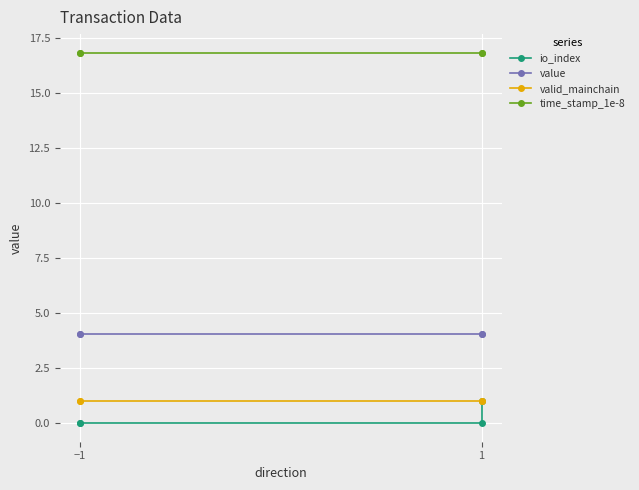

True or false: io_index and value cross at least once.

False